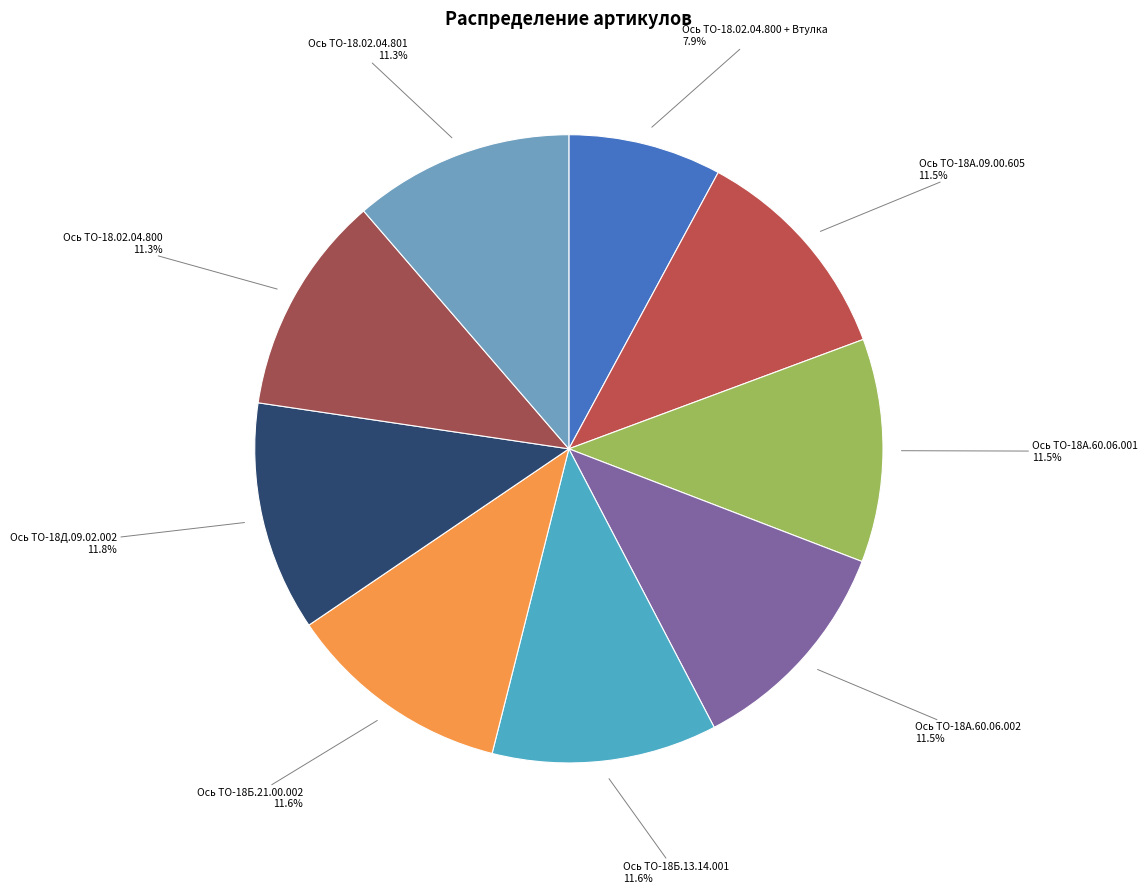

How many slices are in this pie chart?

9